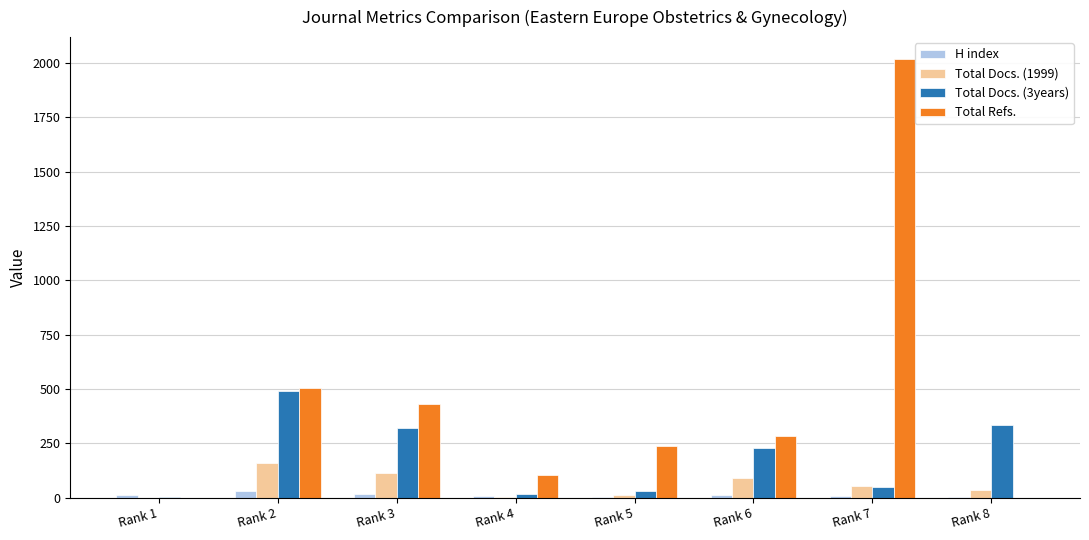

What is the maximum value shown in the chart?

2018